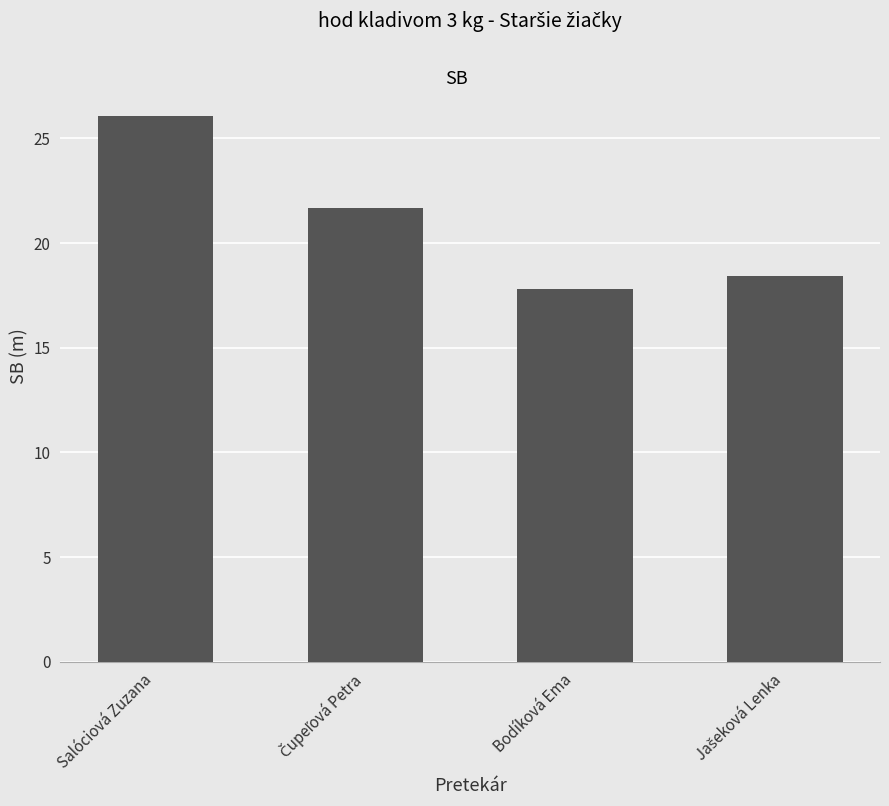

Which category has the lowest value across all series?

Bodíková Ema